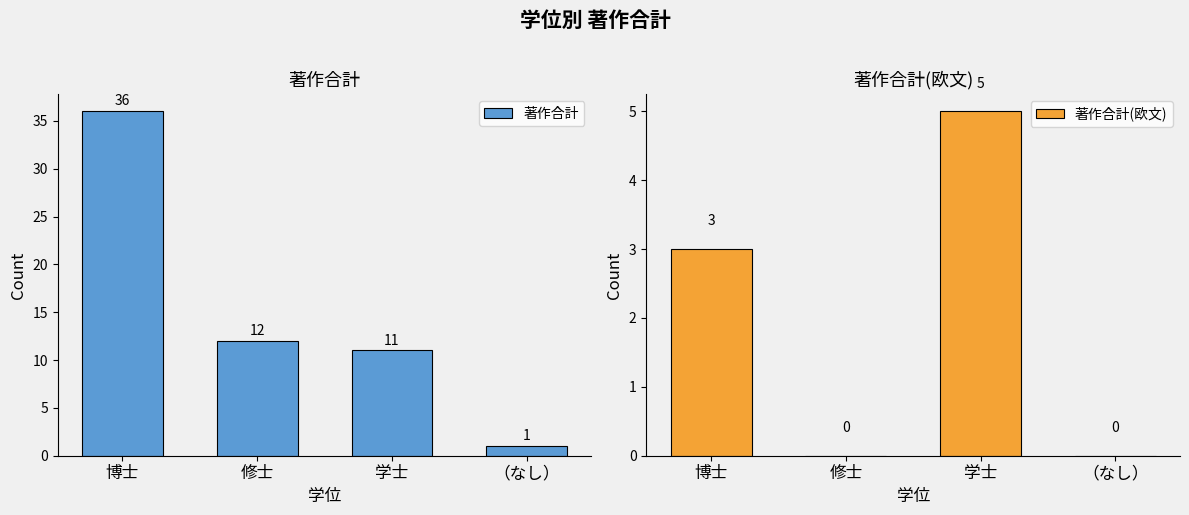

Between 学士 and （なし）, which is larger?

学士